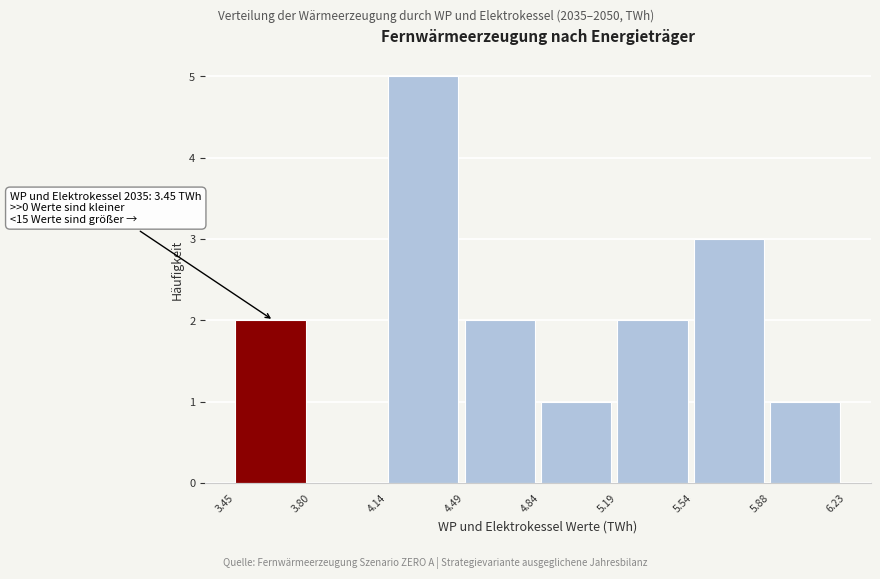

Over which range of the x-axis is the bar tallest?

4.14 to 4.49